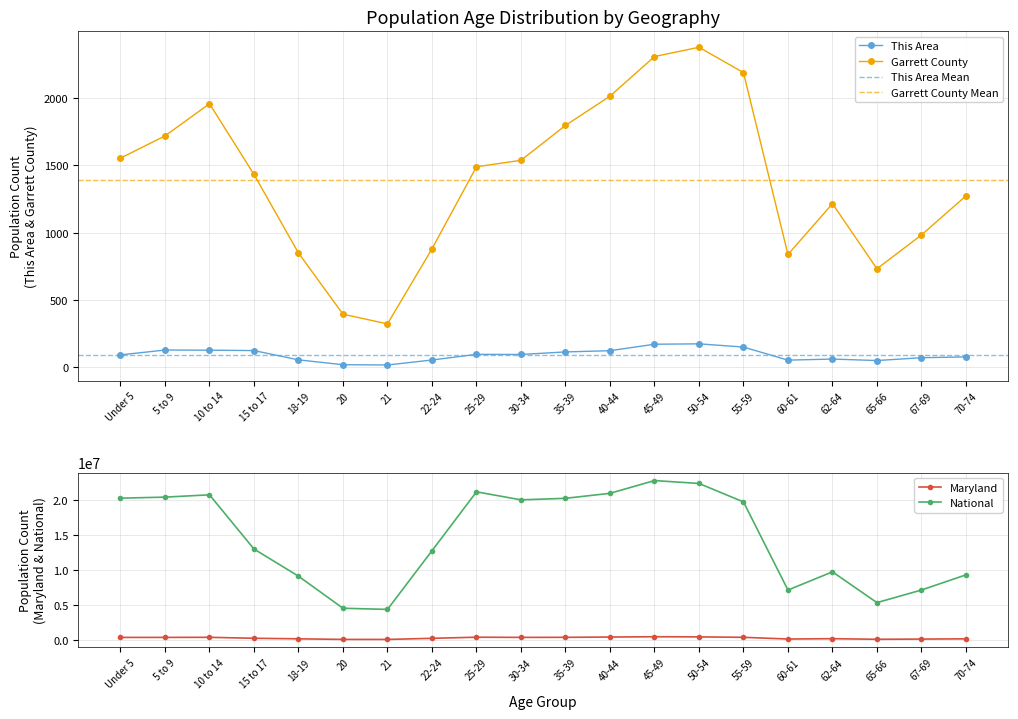

At which label does This Area first exceed 96?

5 to 9